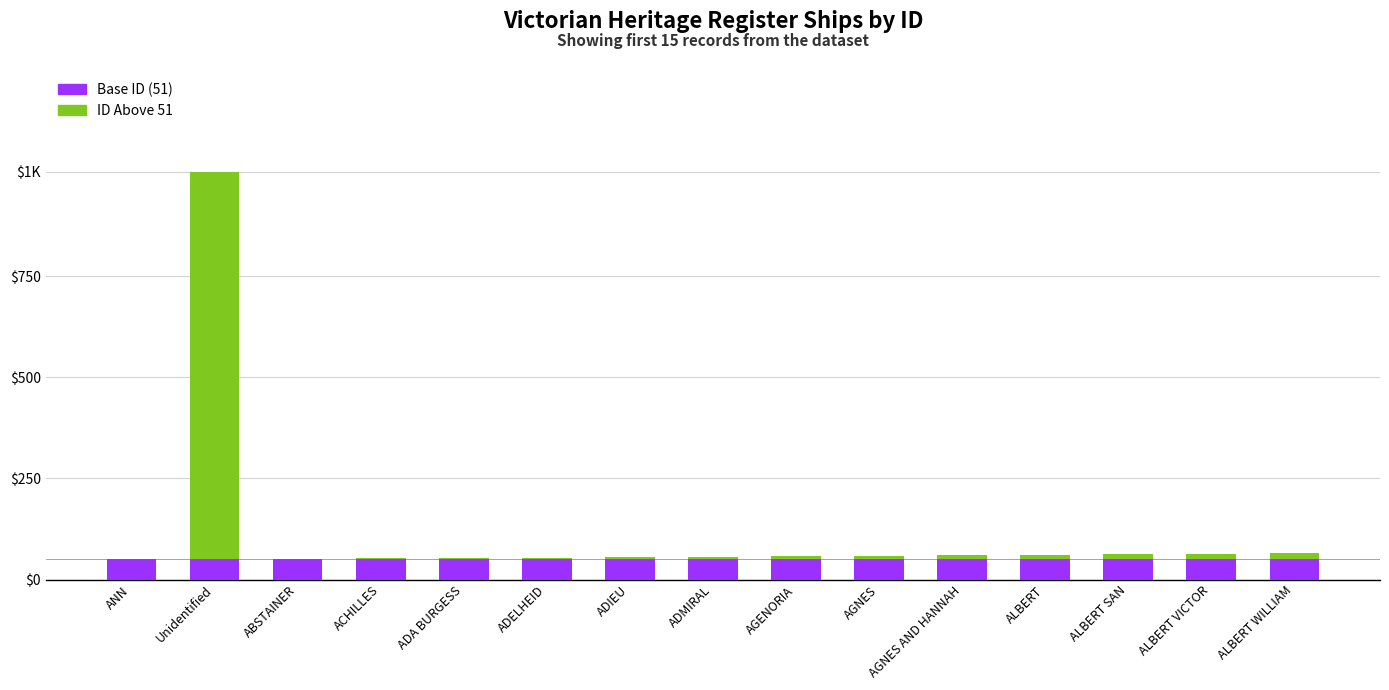

True or false: ID Increment has a value of 12 at ALBERT SAN.

True